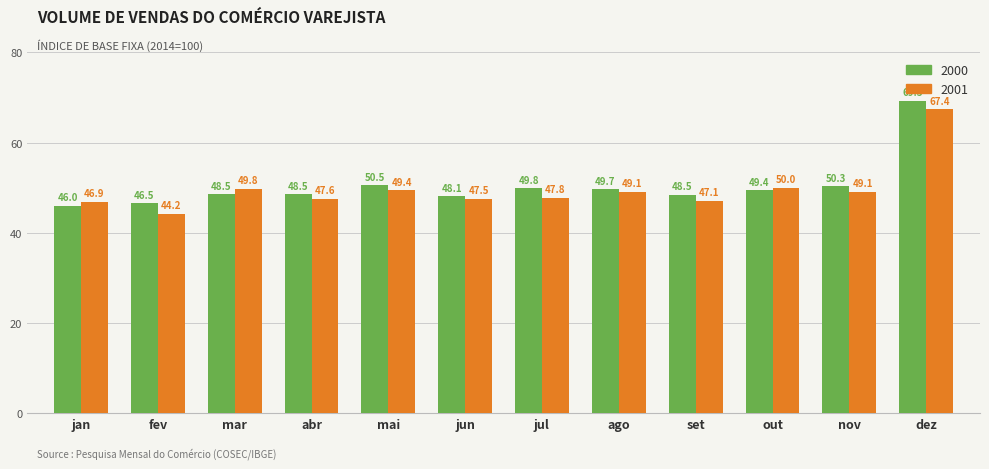

What position from the left is jun?

6